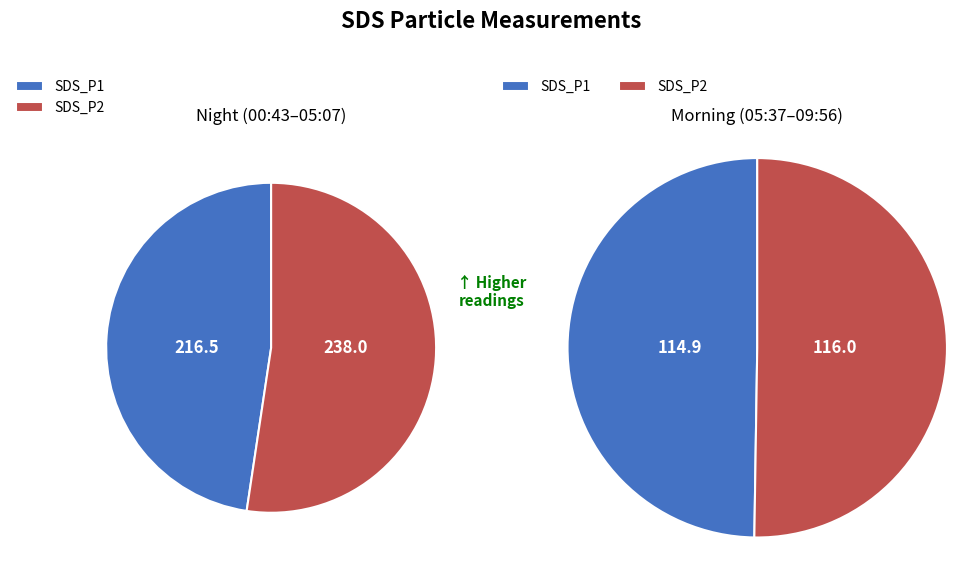

Do 30 and 30 together represent more than half of the pie?

No